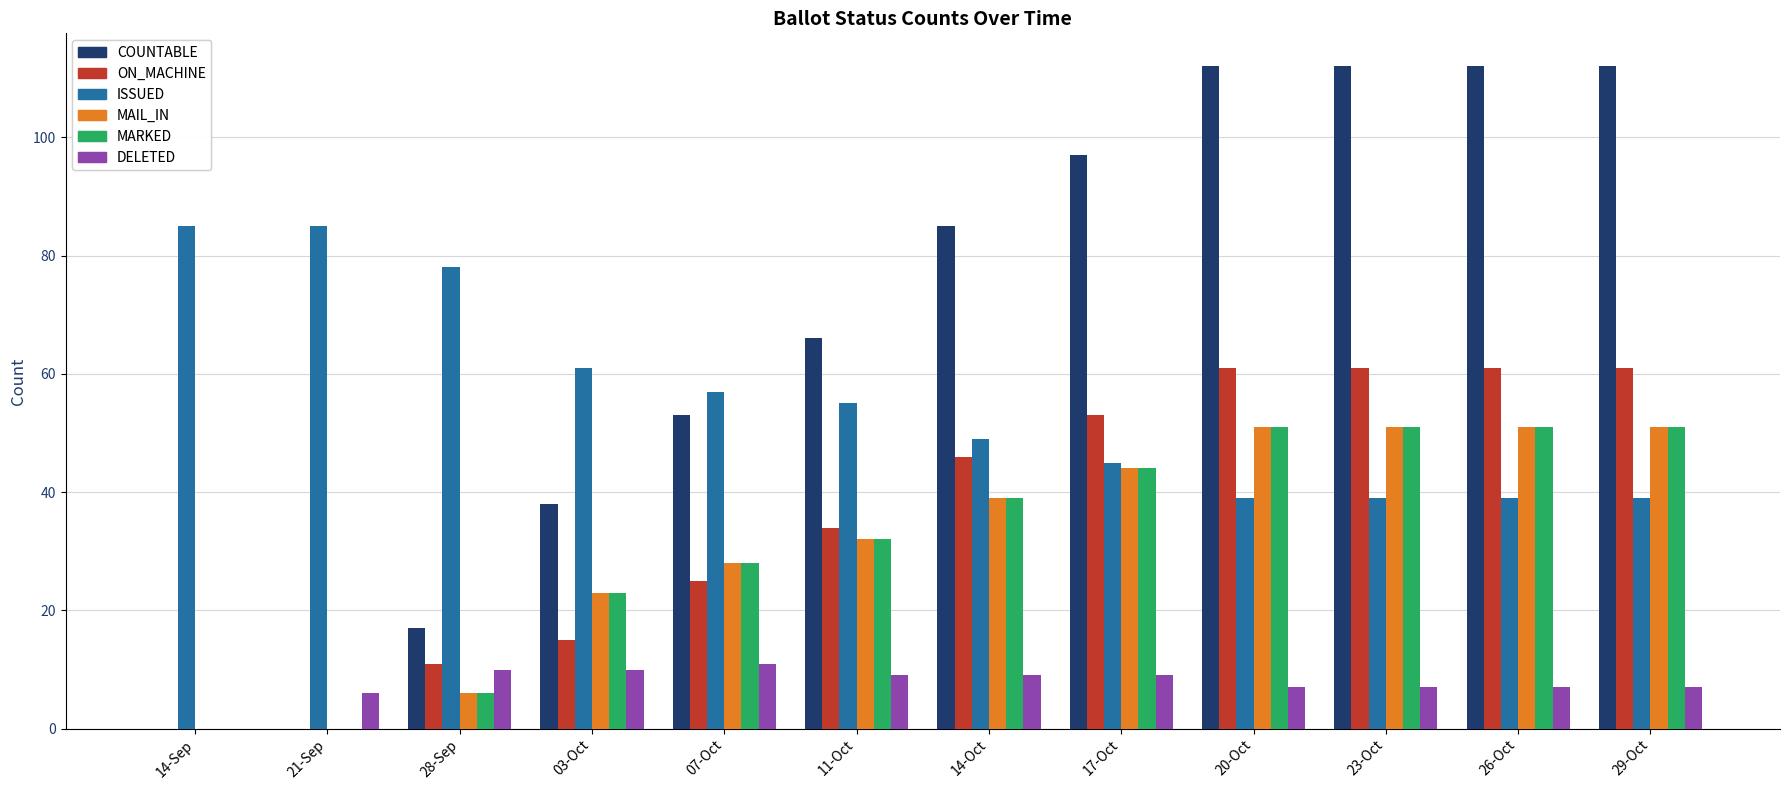

Which series has the largest total across all categories?

COUNTABLE